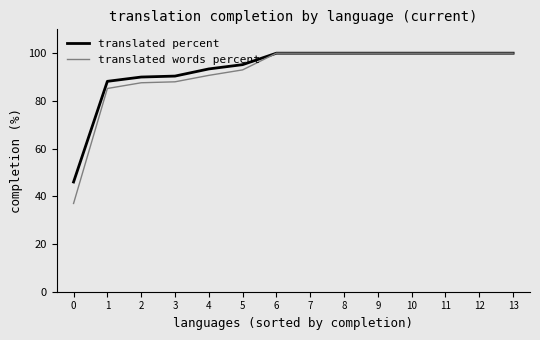

What is the difference between the second highest and second lowest values in the translated percent series?

11.8